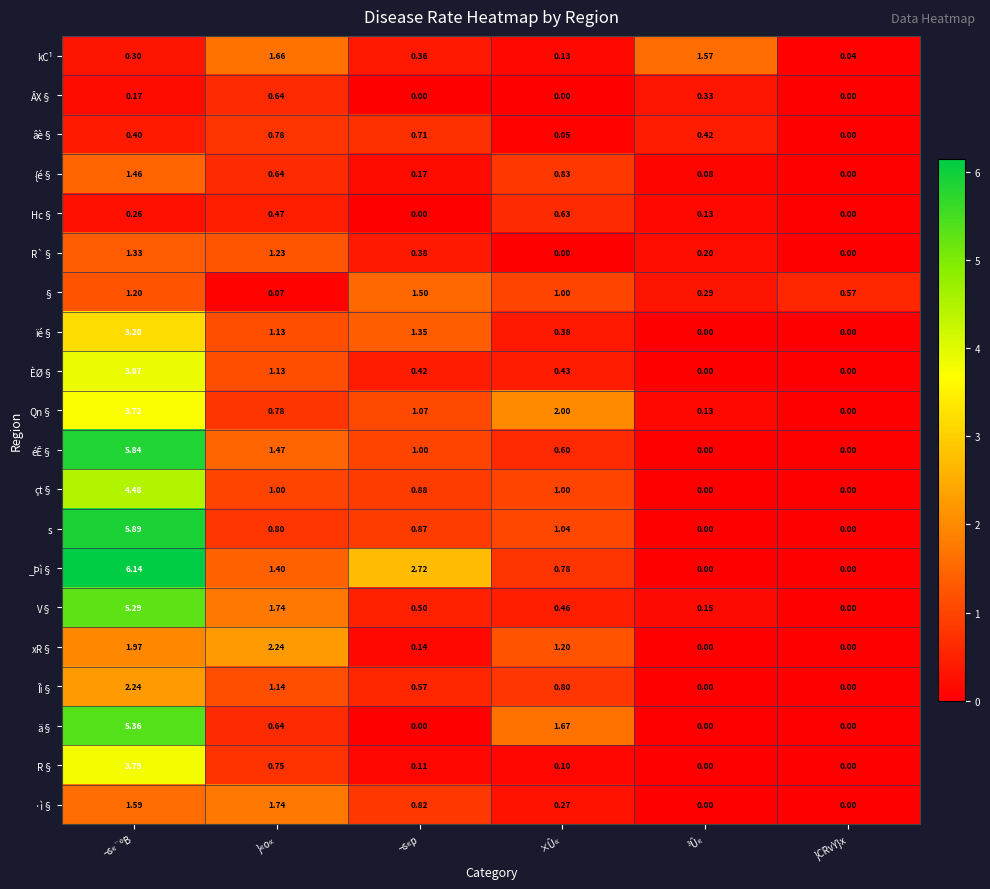

Which category has the highest value in the çt§ series?

¬s«¨ºB